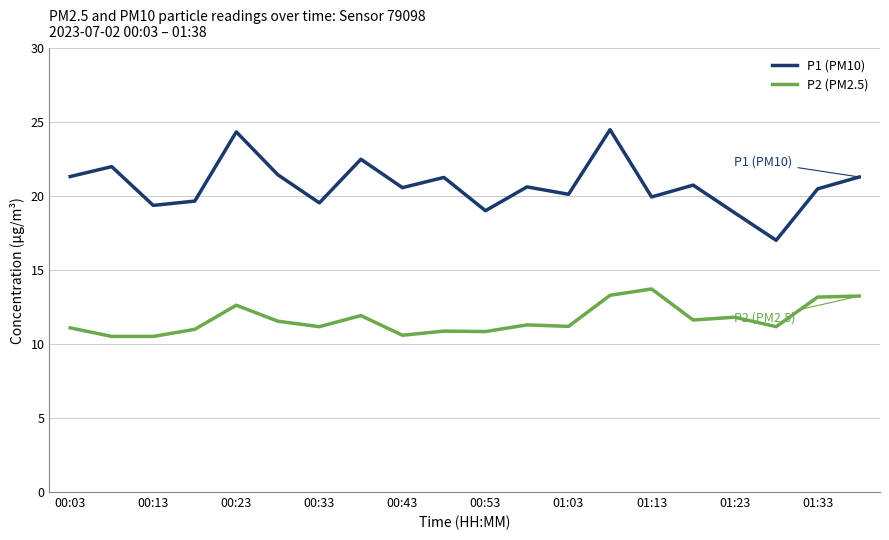

Rank the series by their average value, from lowest to highest.

P2 (PM2.5), P1 (PM10)